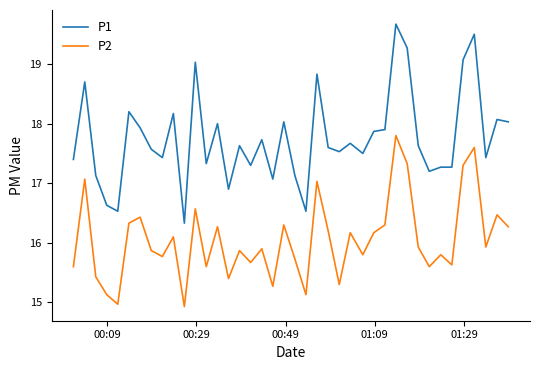

Which series has the widest spread of values?

P1